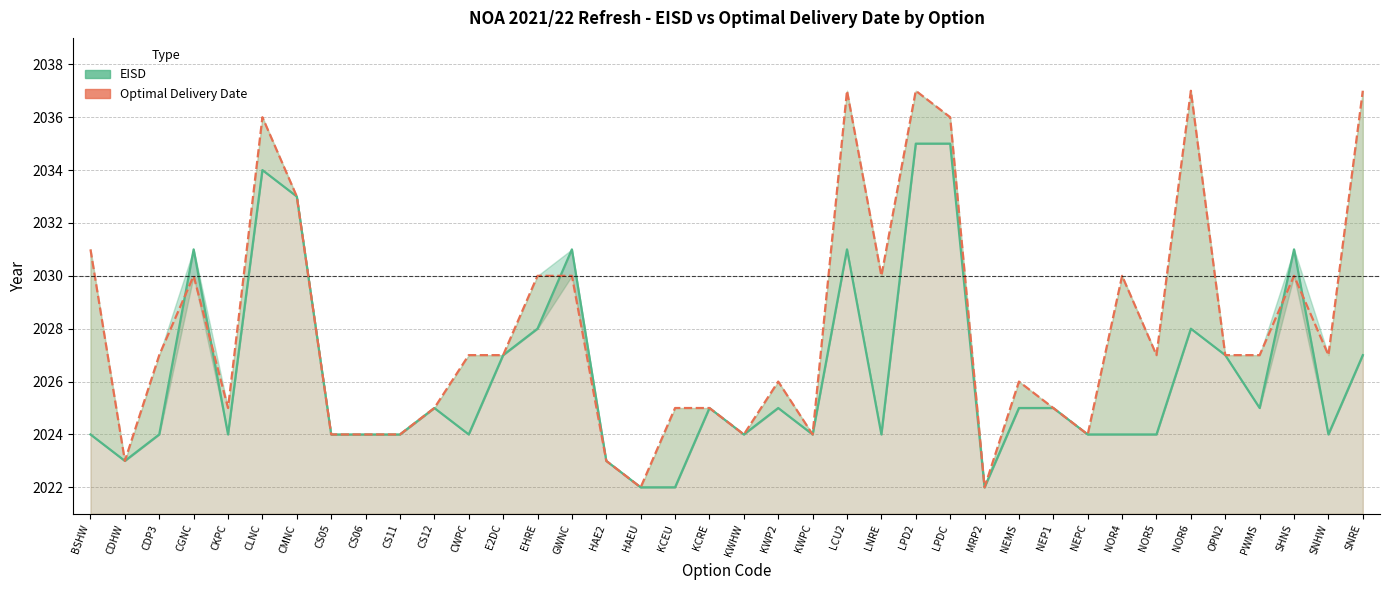

Is it true that EISD equals 2758 at PWMS?

False